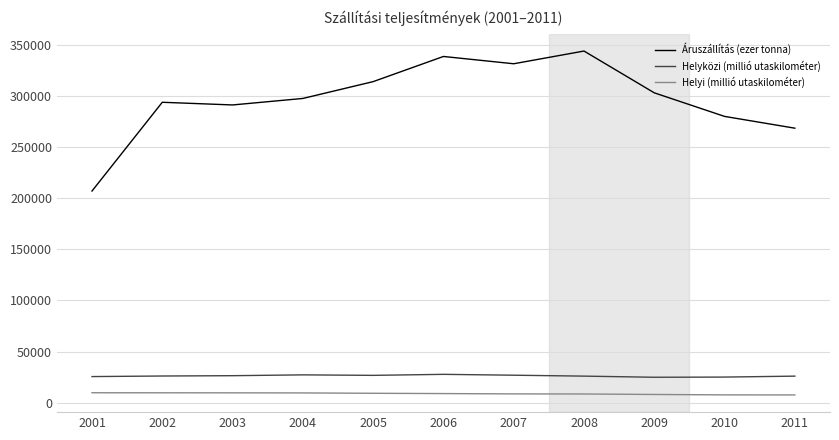

True or false: Áruszállítás (ezer tonna) and Helyi (millió utaskilométer) cross at least once.

False